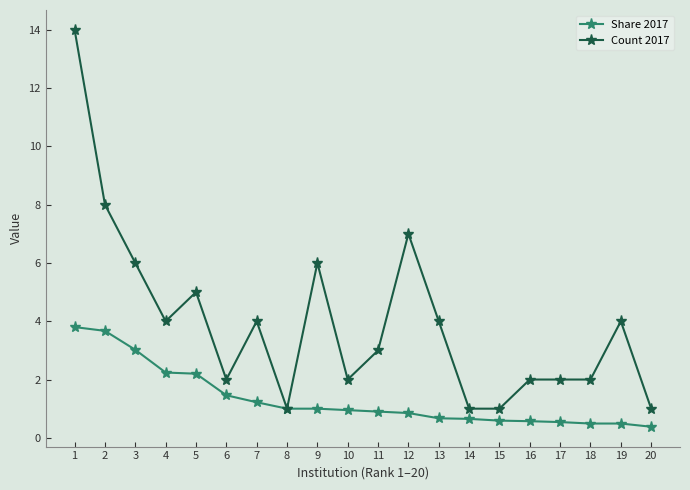

Which series has the largest total across all categories?

Count 2017